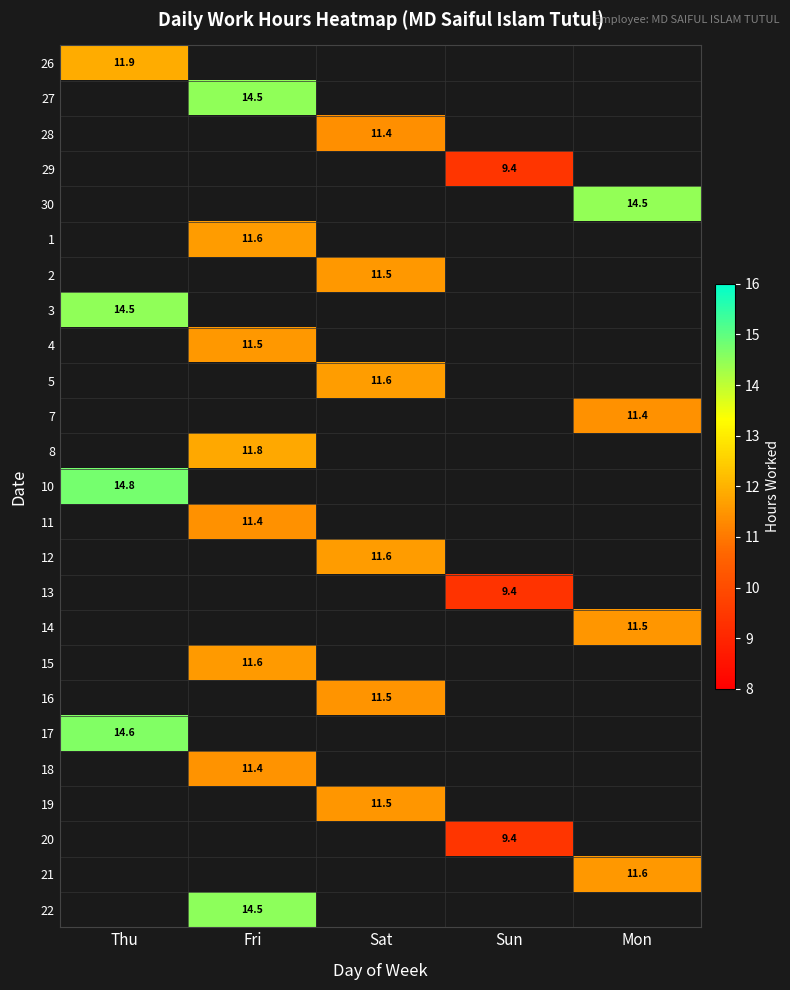

Is the value of 19 at Thu greater than the value of 12 at Thu?

No